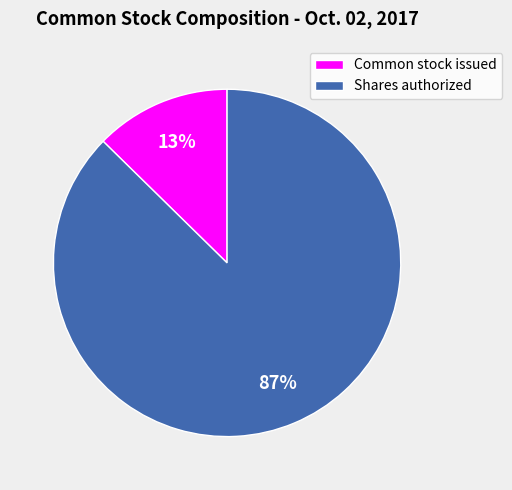

Is there any slice that represents more than half of the pie?

Yes